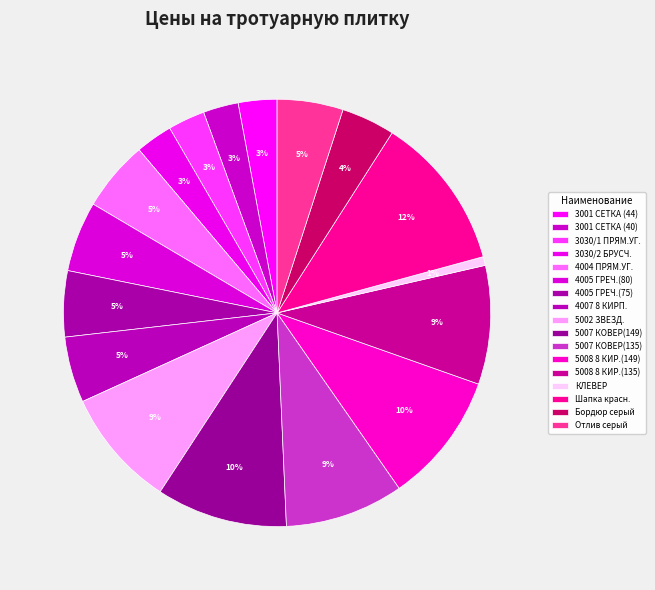

How many slices are in this pie chart?

17